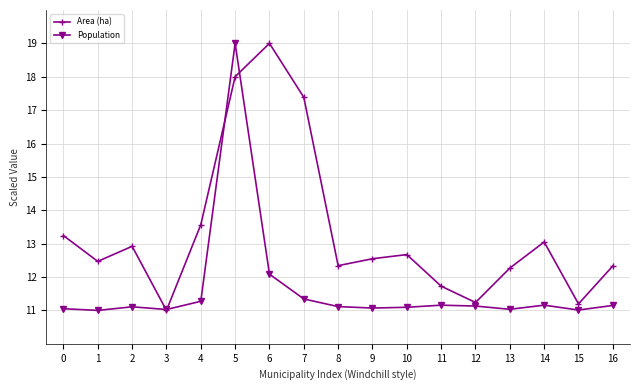

What is the smallest value displayed?

11.0